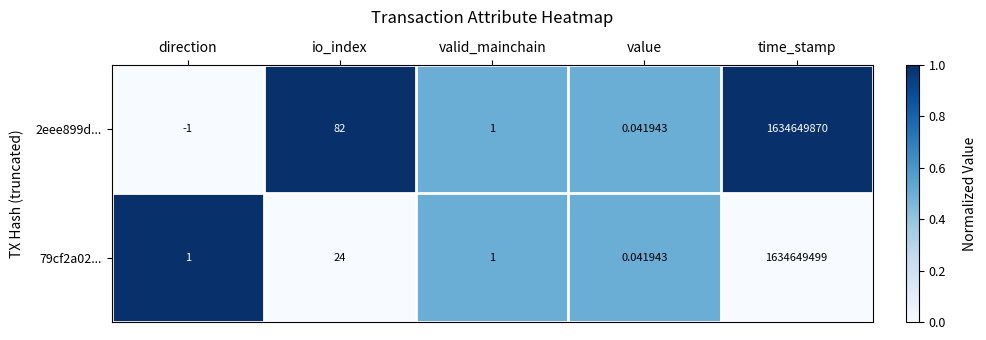

Is the value of 79cf2a02... at direction greater than the value of 2eee899d... at time_stamp?

No